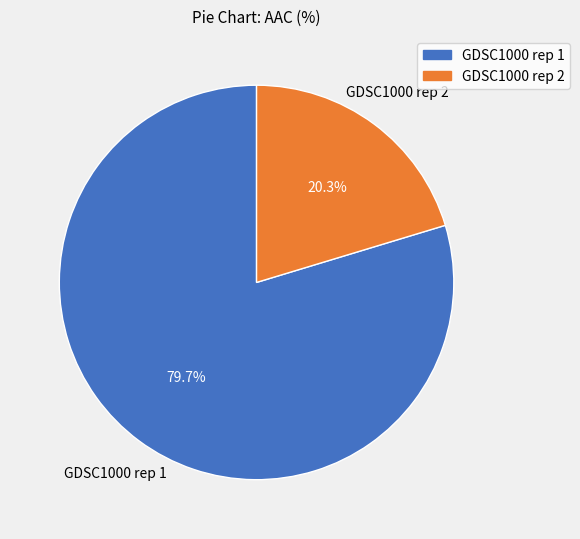

Count the number of slices in the pie.

2